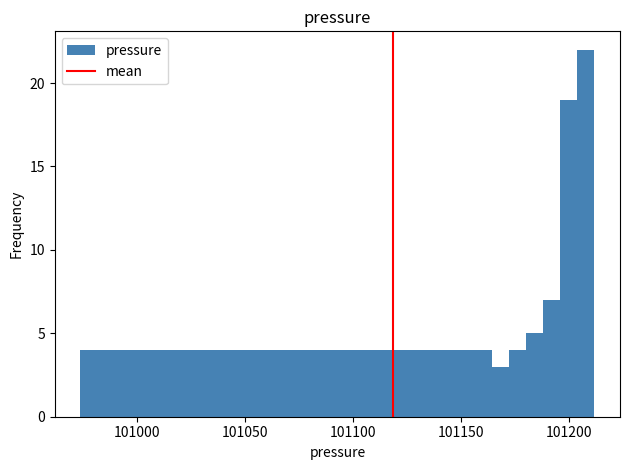

Read against the x-axis, roughly where is the centre of the tallest bar?

101210